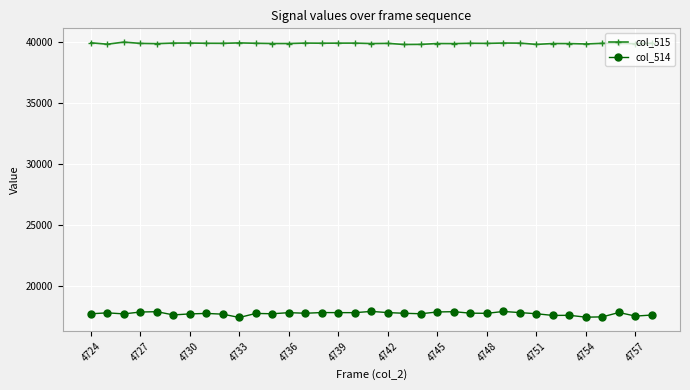

What is the average value of the col_515 series?

39871